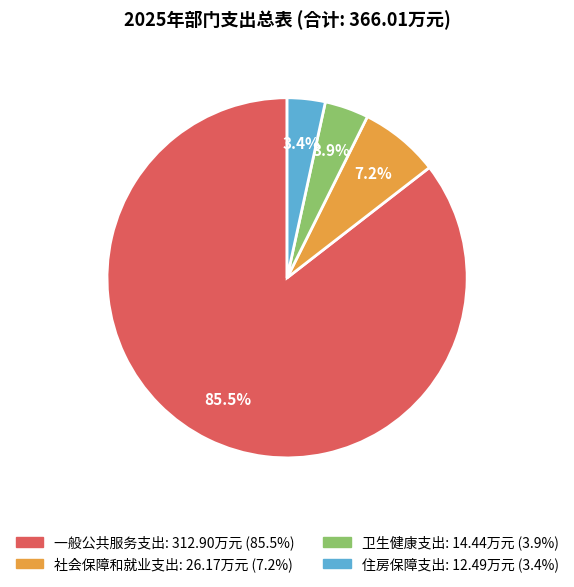

What is the total percentage of 住房保障支出 and 一般公共服务支出?

88.9%